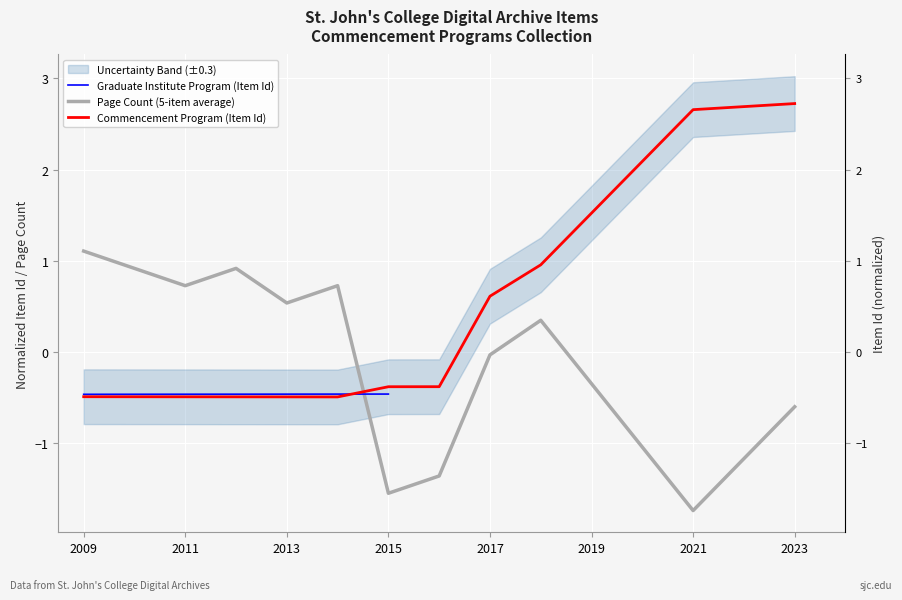

What is the value of the 5th point from the left?

-0.5